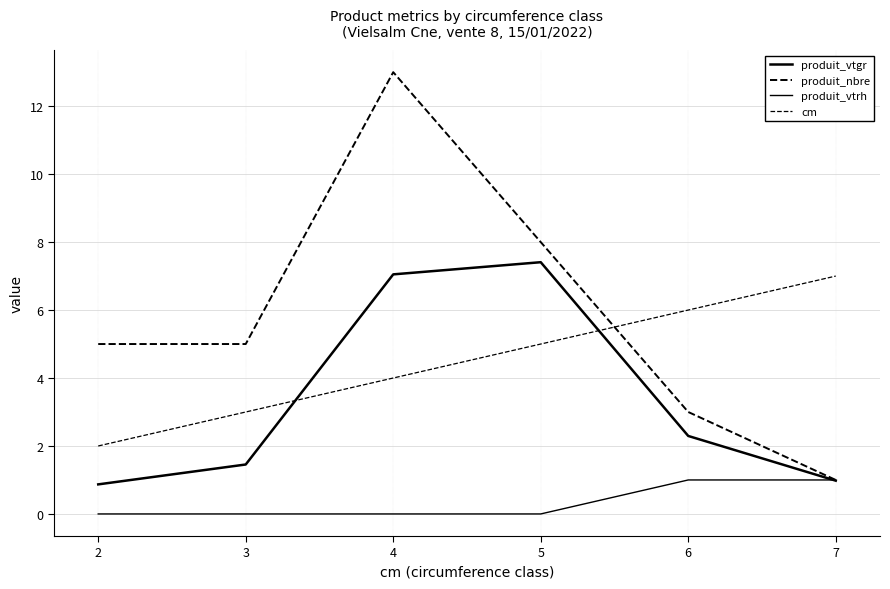

Which series has the largest range (max minus min)?

produit_nbre